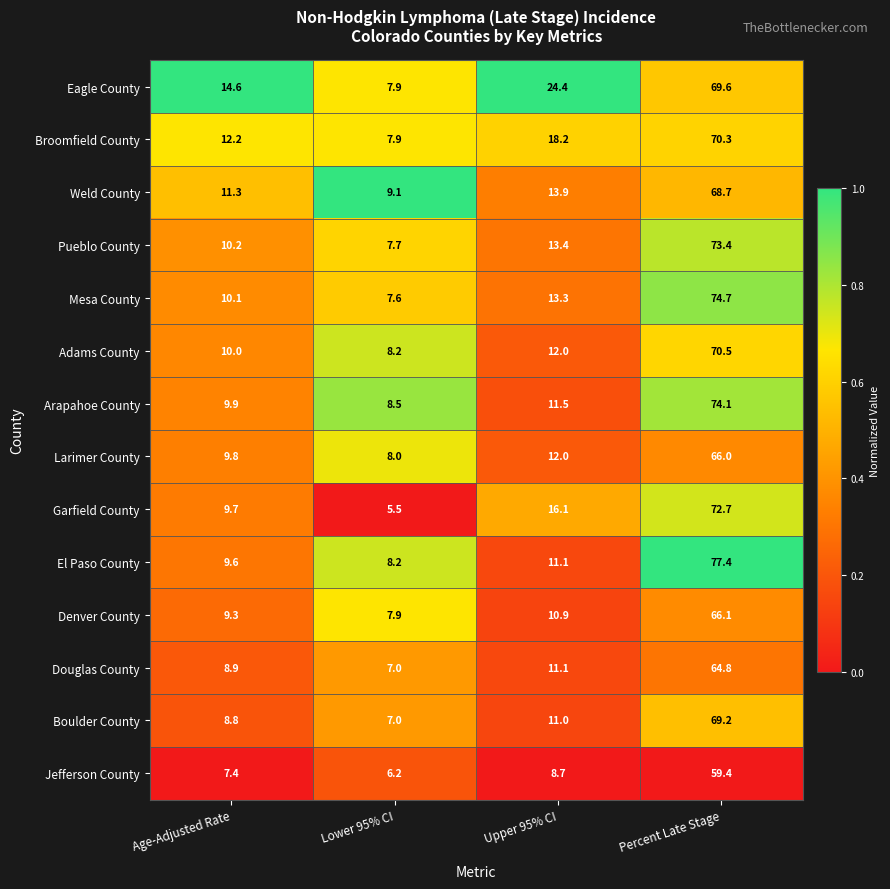

What is the difference between the maximum and second lowest values in the Larimer County series?

56.2